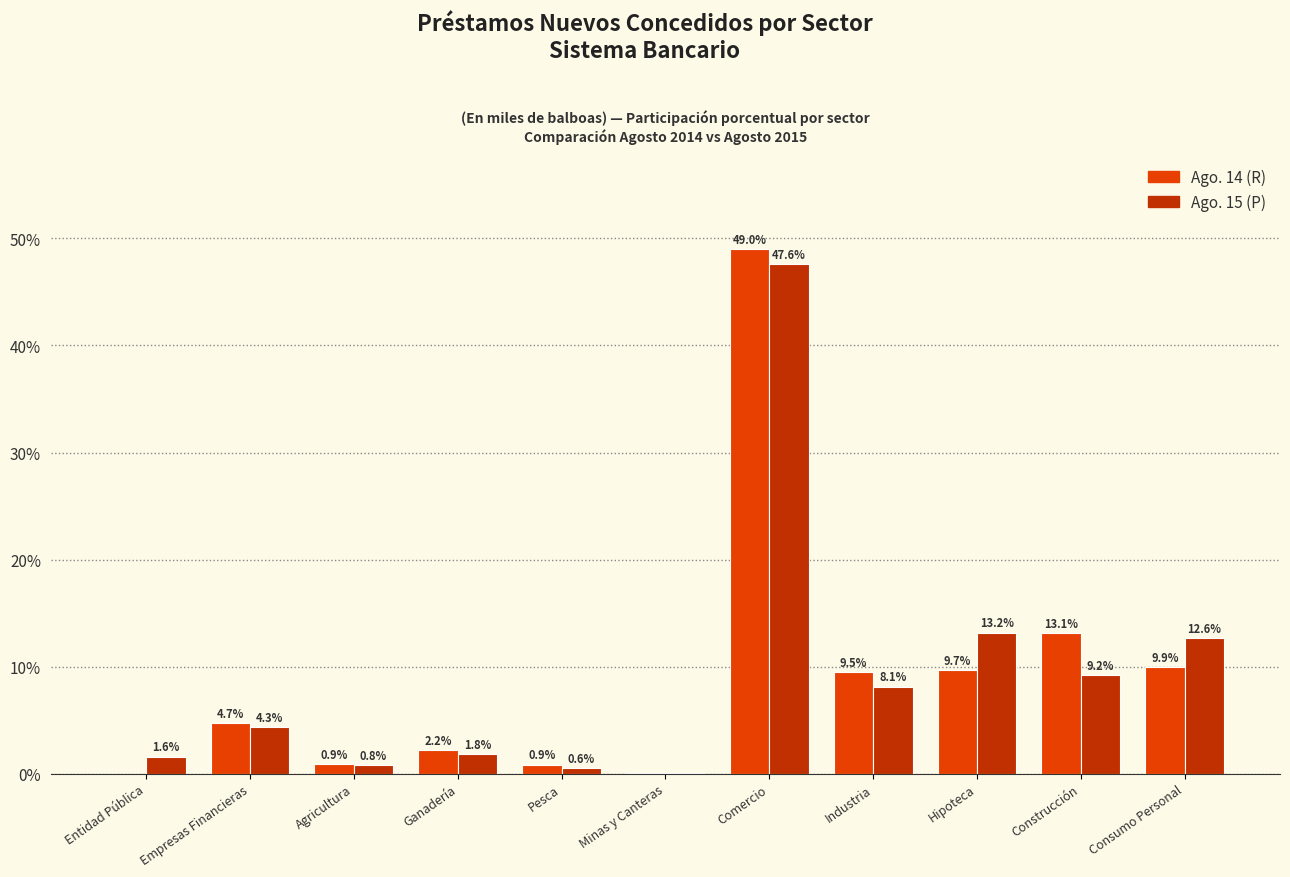

At which category is the sum across all series the highest?

Comercio